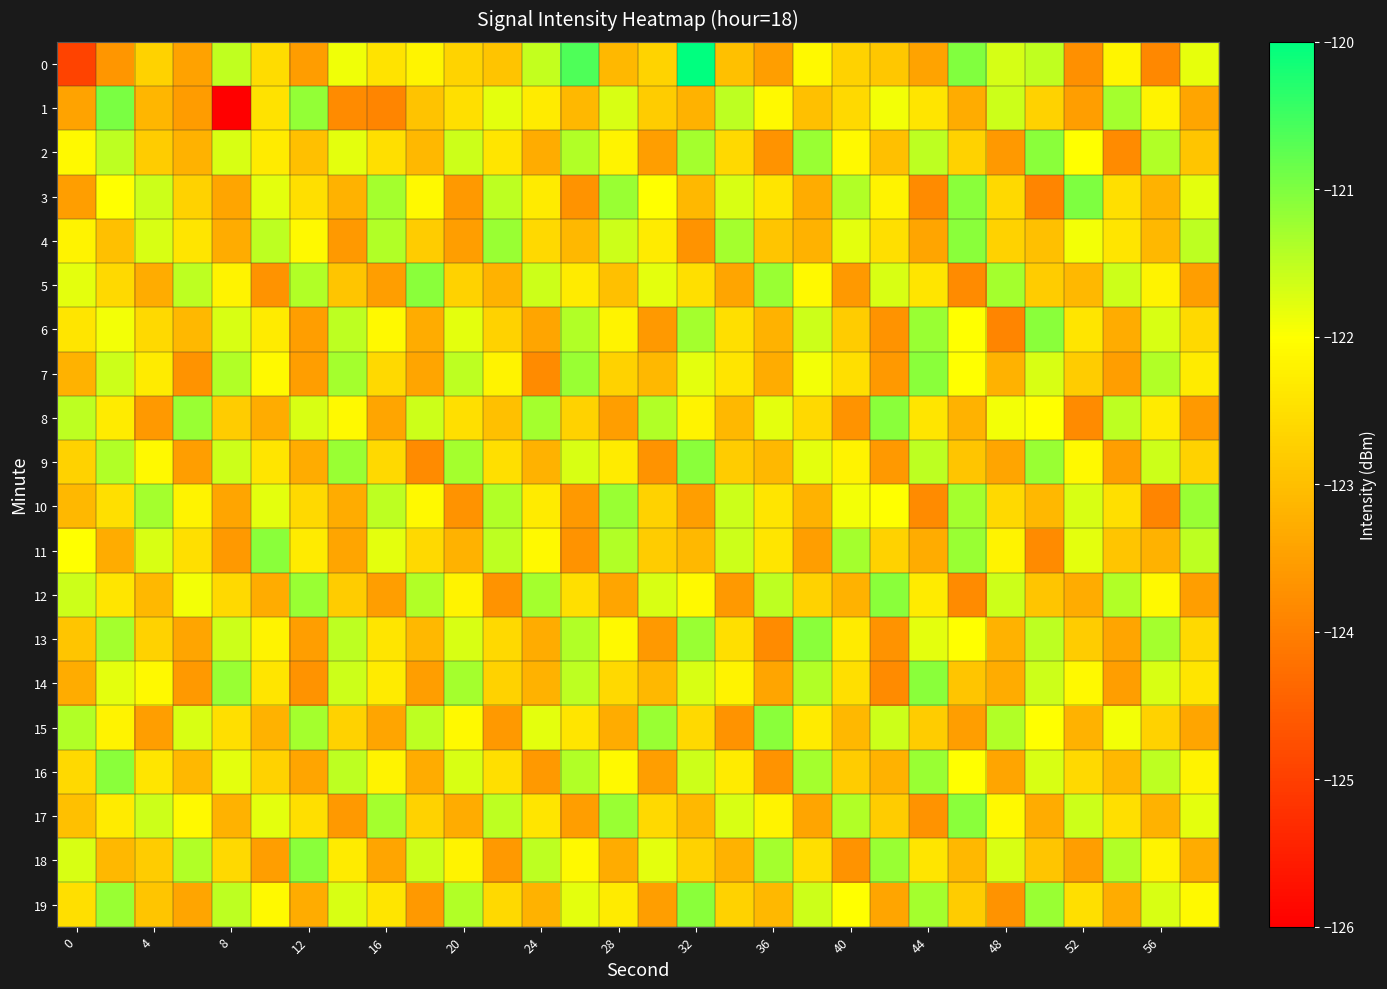

Which series has the widest spread of values?

1